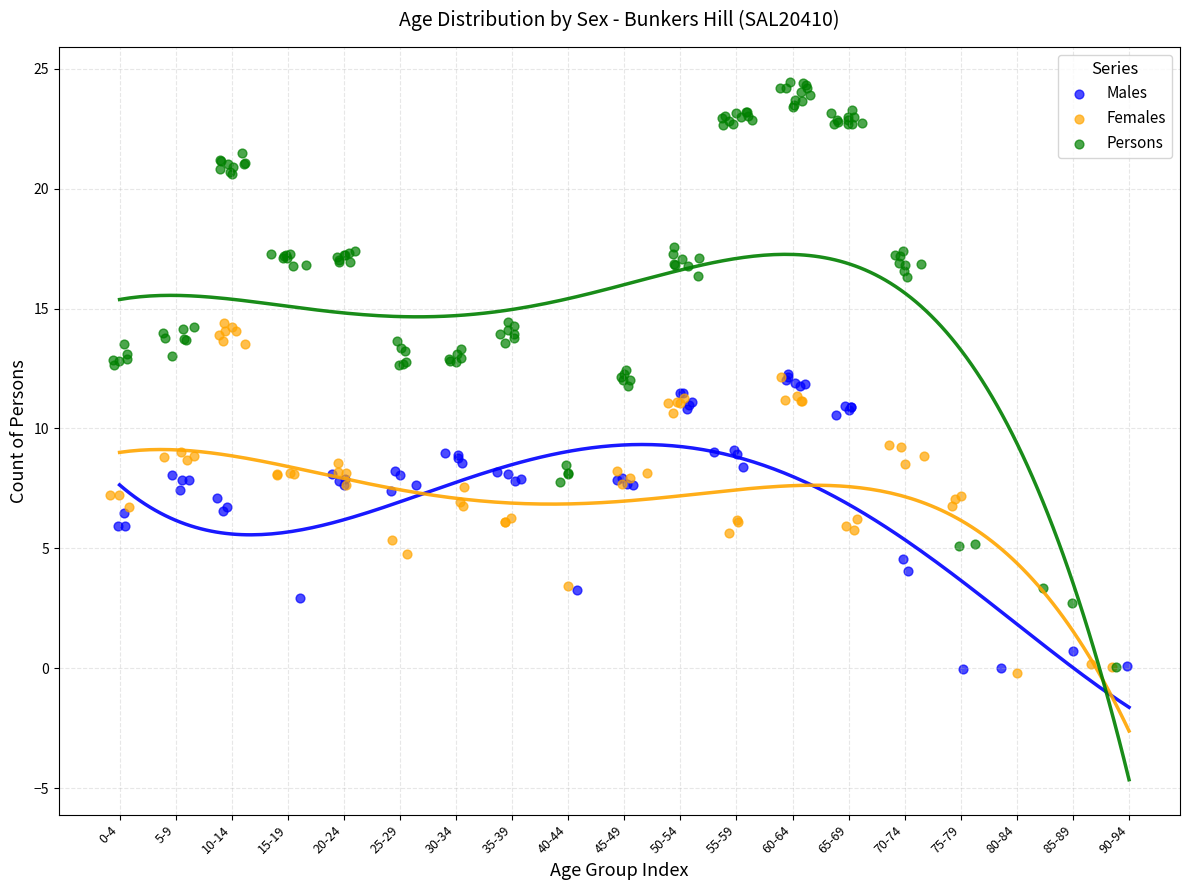

Which series reaches the maximum Y coordinate?

Persons